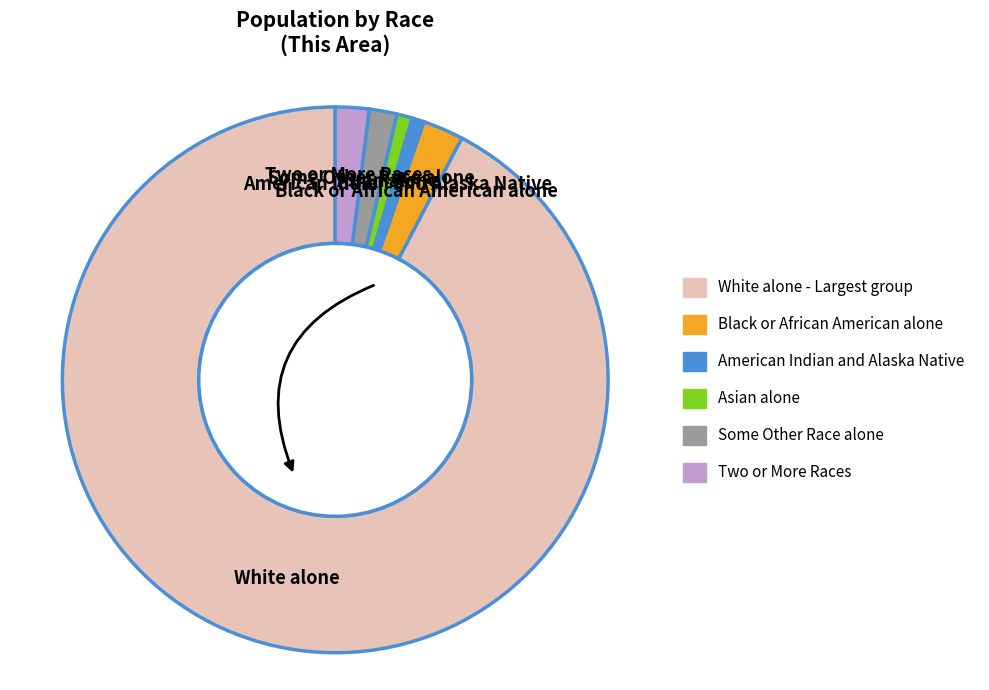

Which slice is the largest?

White alone